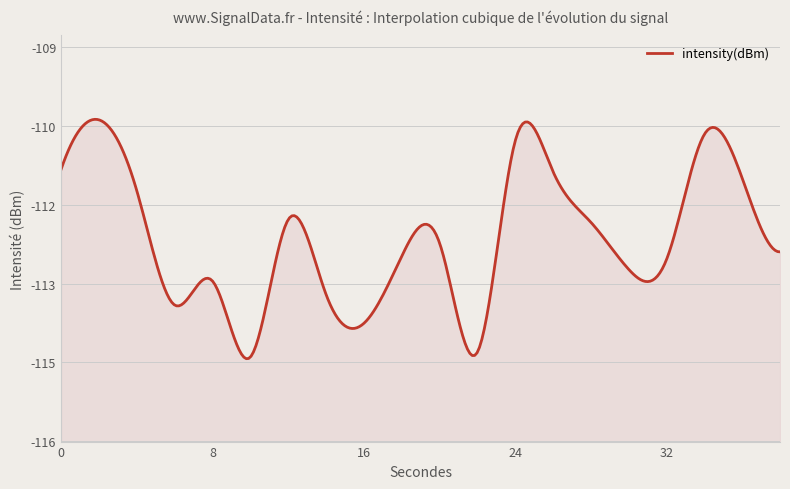

Rank the categories by value from highest to lowest.

2, 34, 24, 0, 26, 36, 4, 12, 28, 20, 38, 18, 32, 30, 8, 14, 6, 16, 22, 10